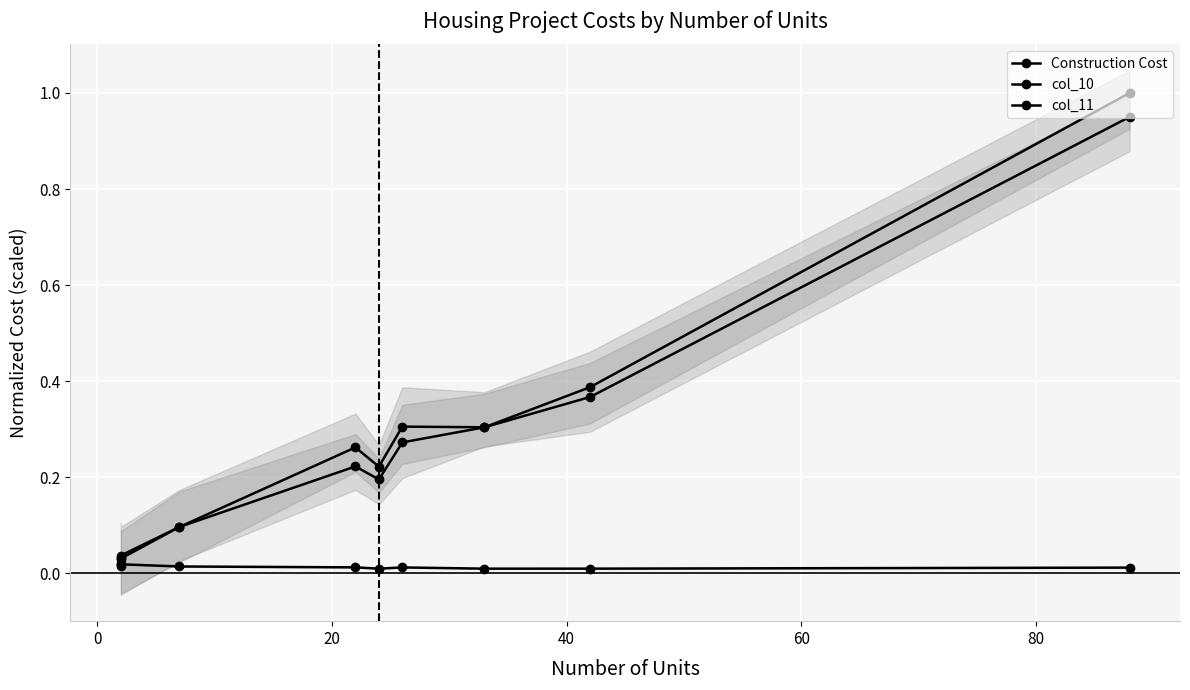

What is the average value of the col_10 series?

0.3